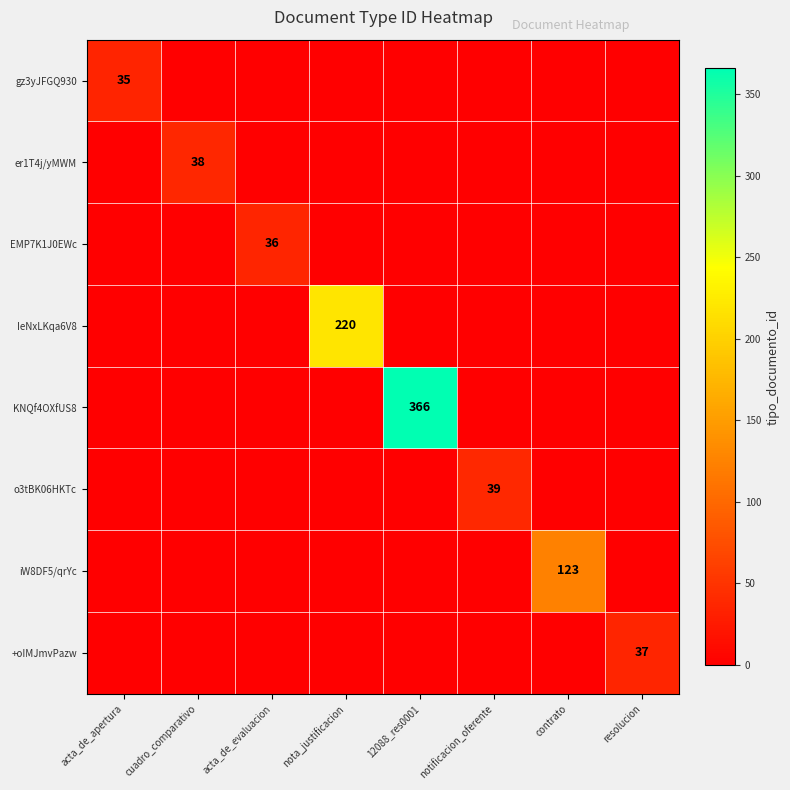

What is the difference between the maximum and minimum values in the er1T4j/yMWM series?

38